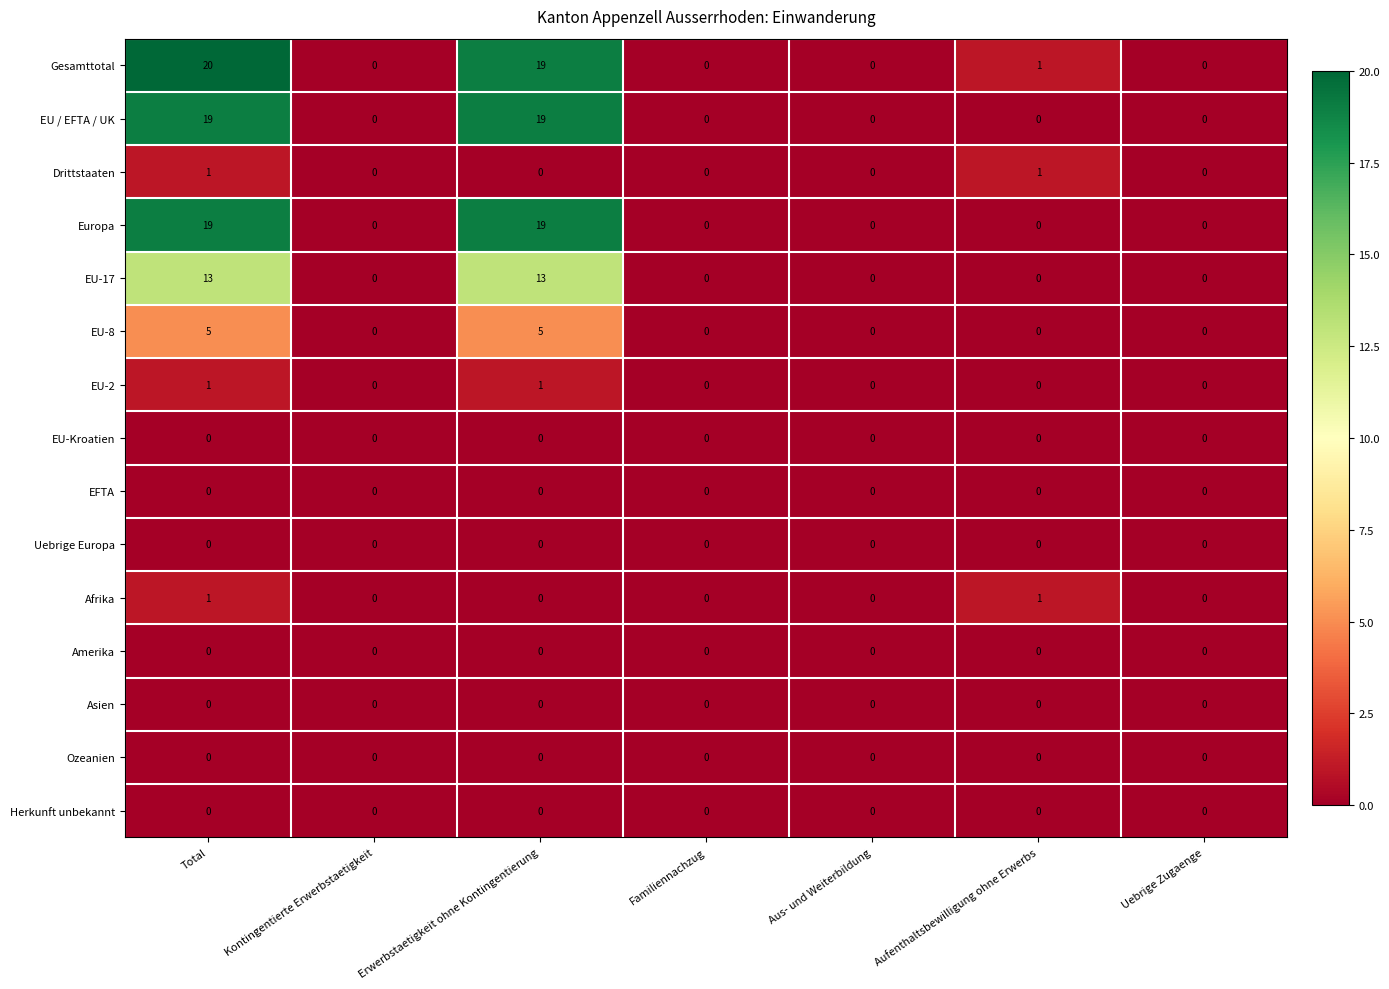

What is the difference between the maximum and minimum values in the Europa series?

19